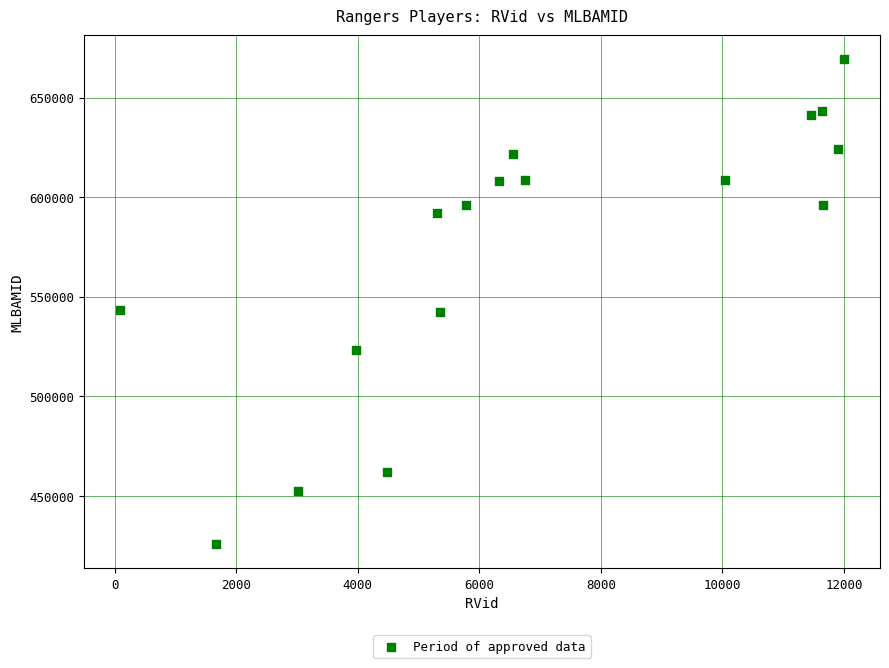

What is the range of Y values (max minus min)?

243484